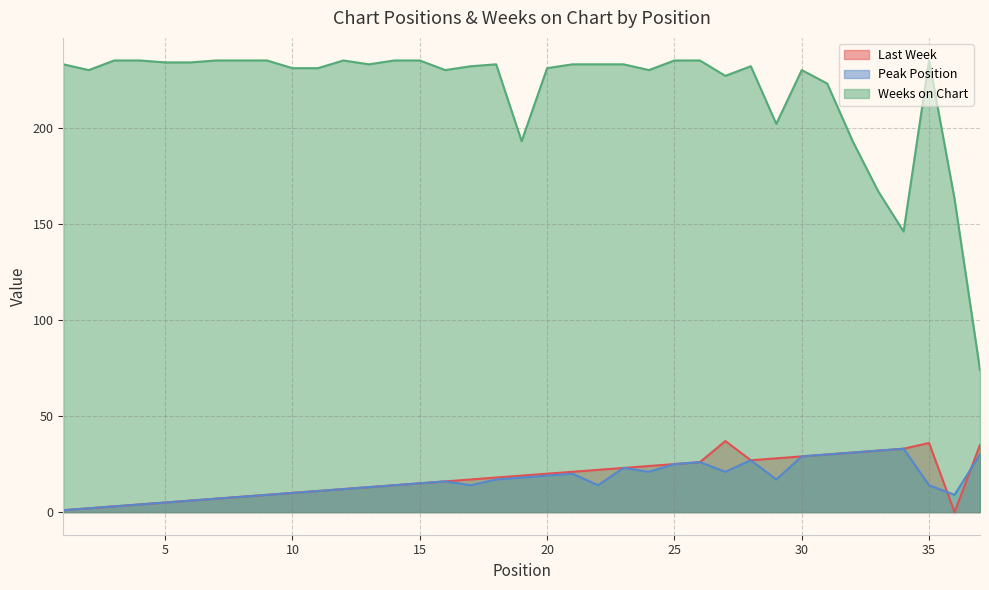

At which category is the sum across all series the highest?

30